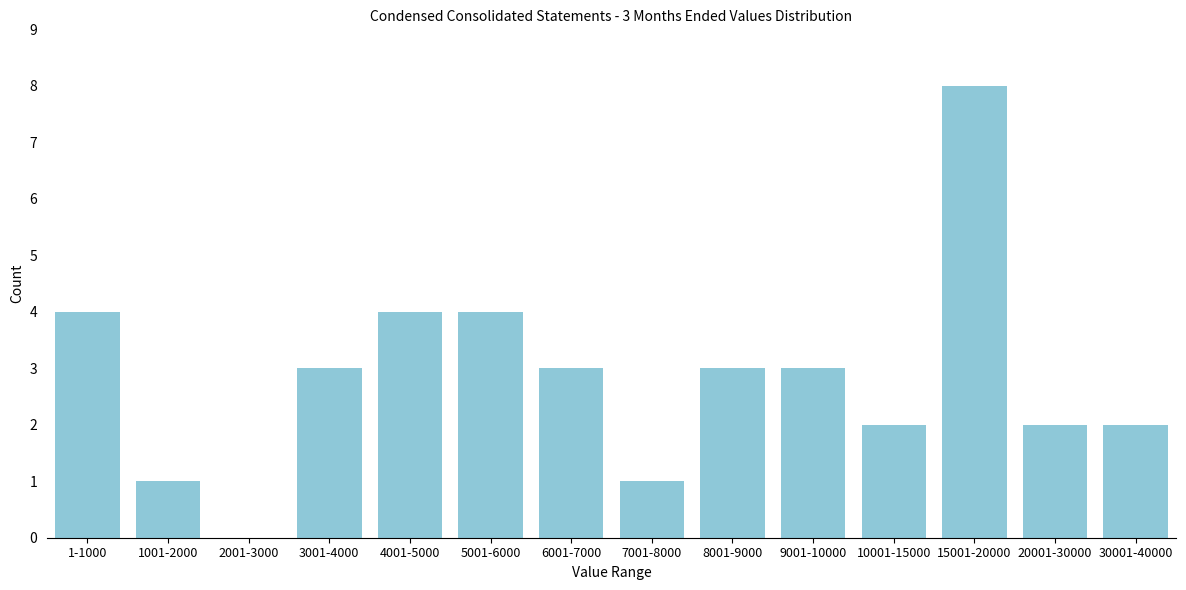

Reading right to left, what are all the values shown in this chart?

30001-40000=2	20001-30000=2	15001-20000=8	10001-15000=2	9001-10000=3	8001-9000=3	7001-8000=1	6001-7000=3	5001-6000=4	4001-5000=4	3001-4000=3	2001-3000=0	1001-2000=1	1-1000=4